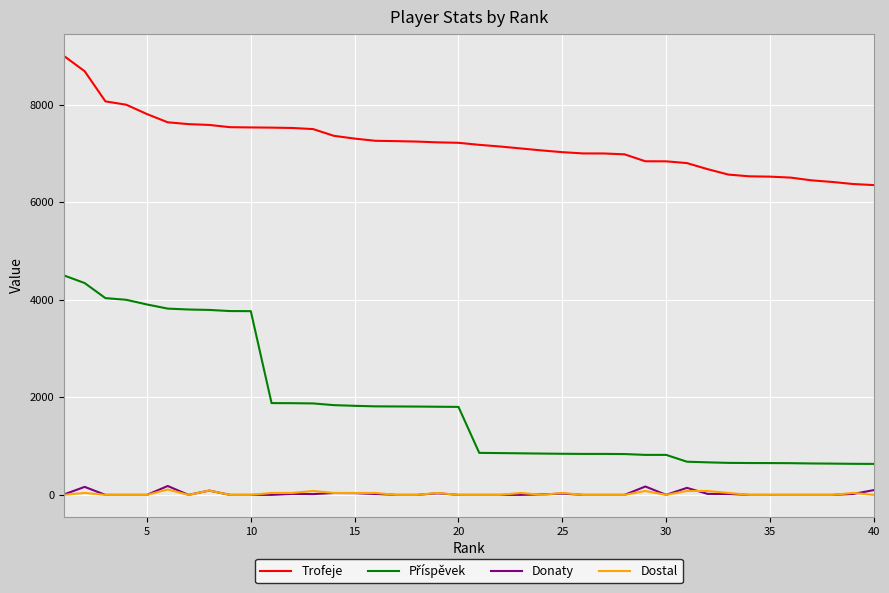

Which series has the largest total across all categories?

Trofeje